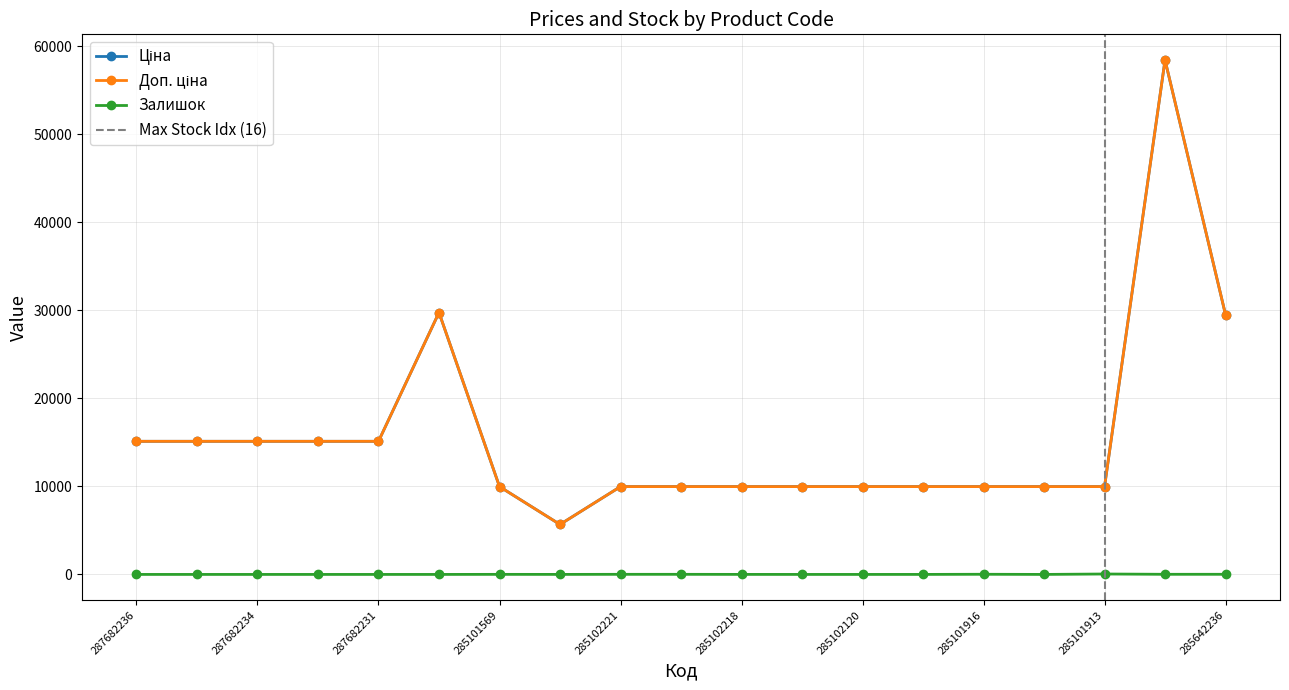

Where is the first local maximum for Ціна?

287702232